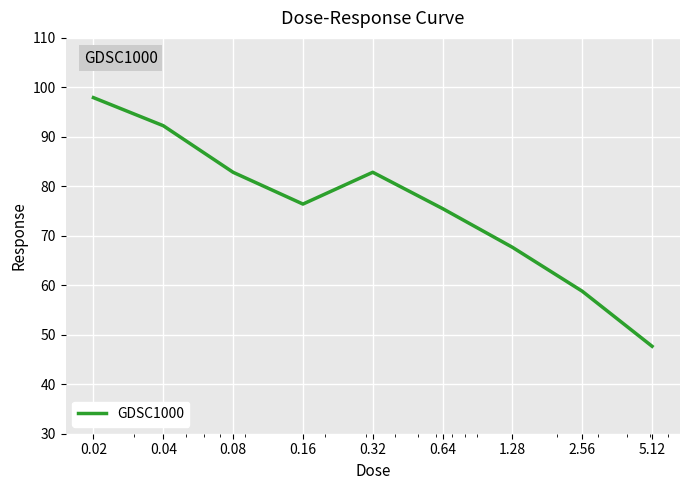

What is the greatest value displayed?

97.9